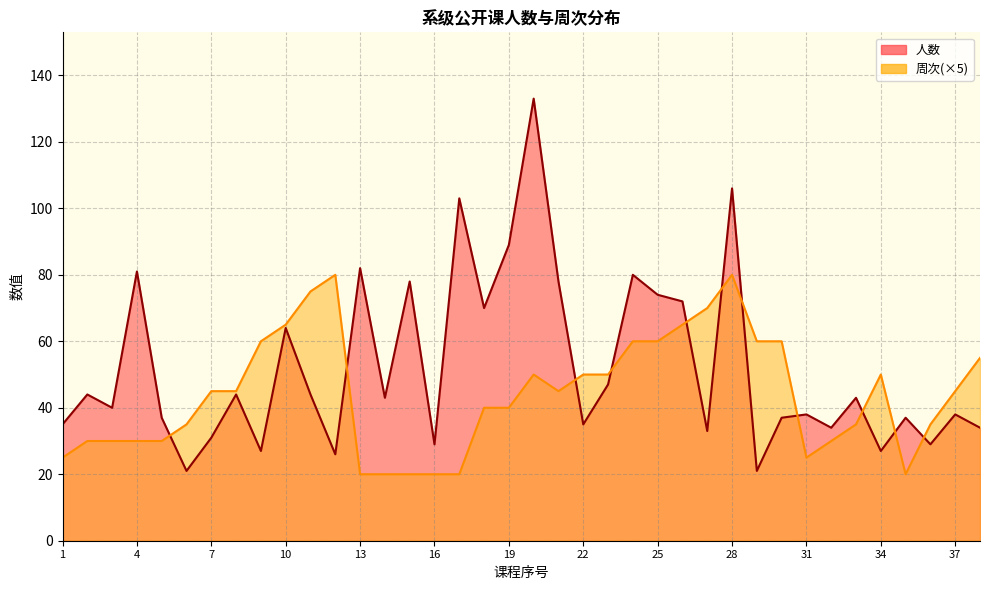

True or false: 人数 has a value of 44 at 36.

False